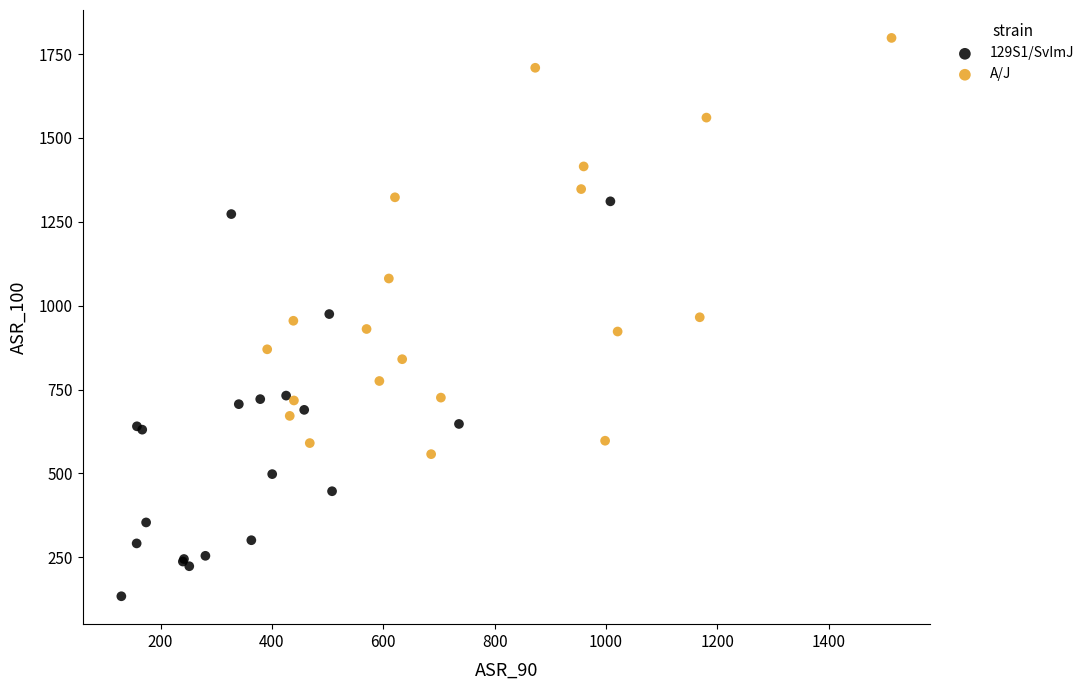

What are all the series names shown in the legend?

129S1/SvImJ, A/J